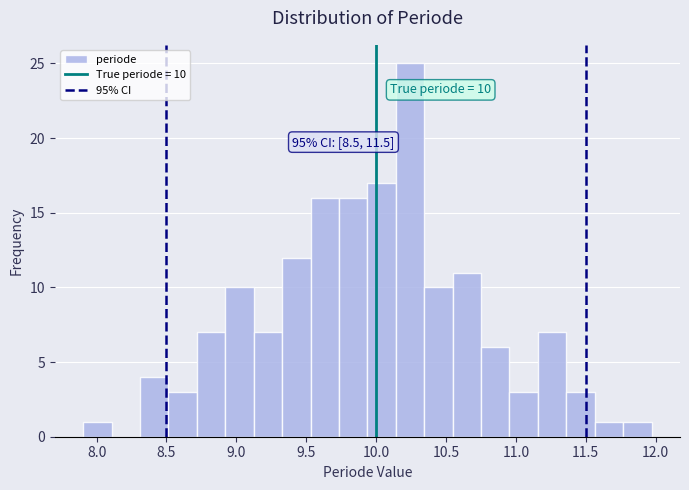

Which range on the x-axis has the tallest bar?

10.15 to 10.35